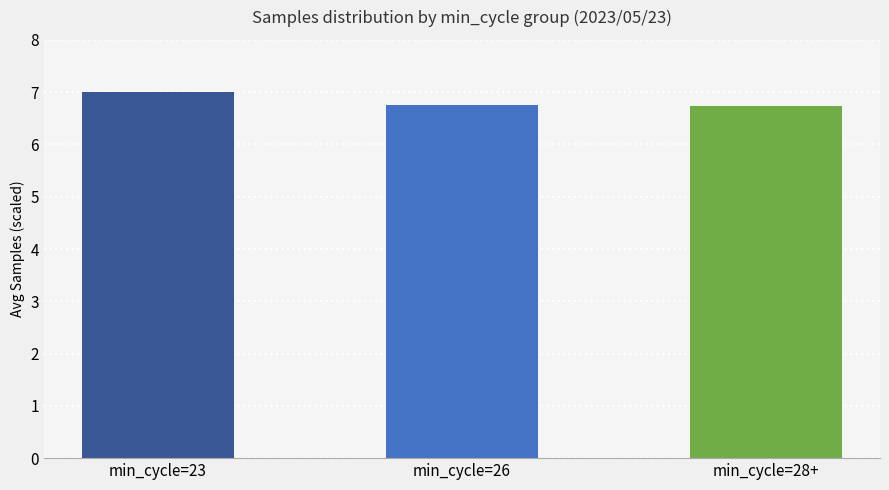

True or false: the data shows 10.3 at min_cycle=26.

False